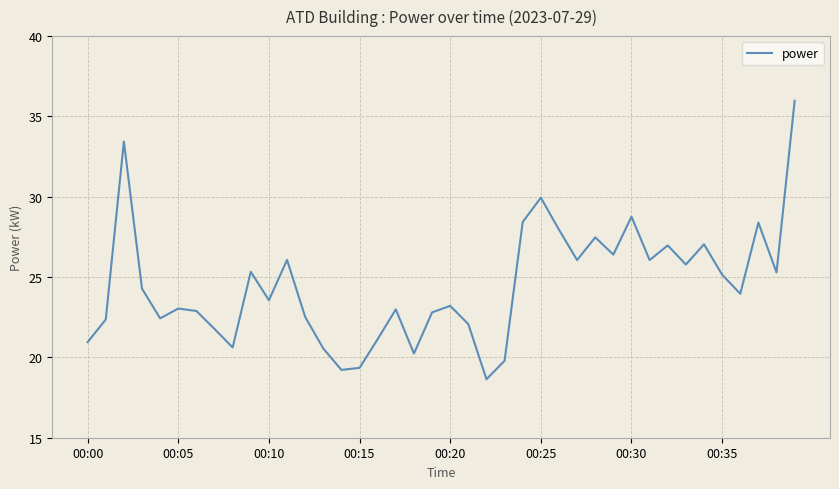

Does the chart have visible grid lines?

Yes